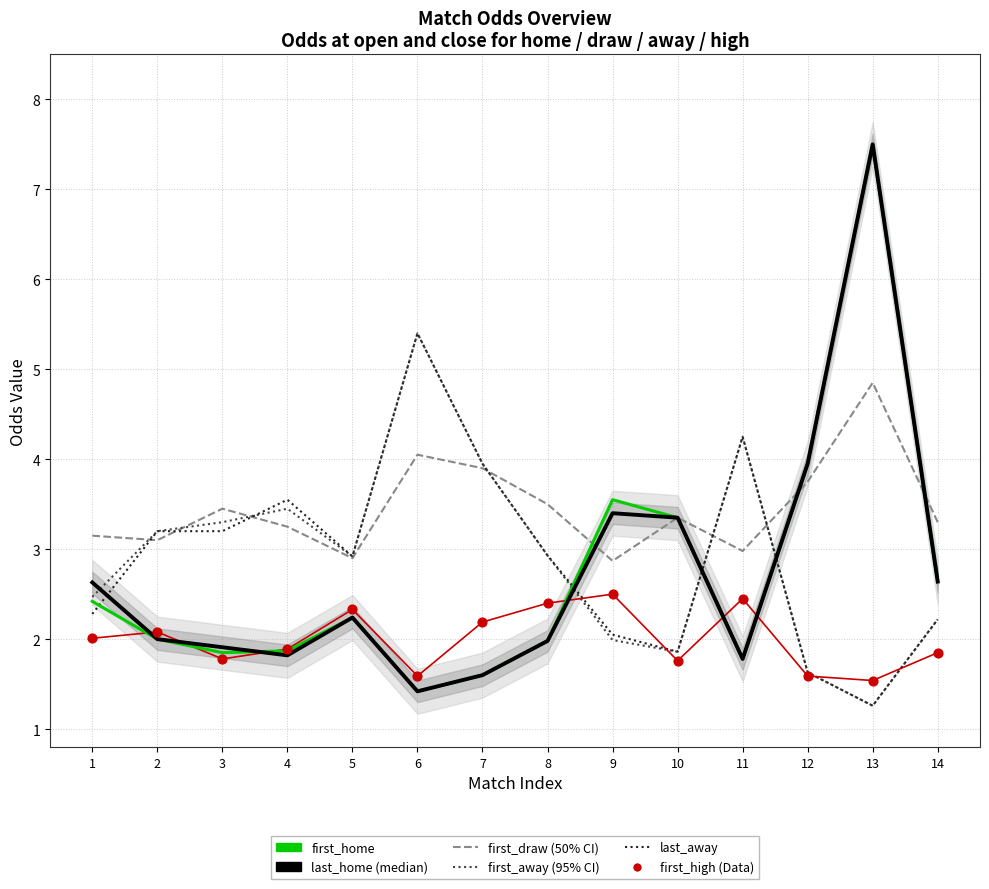

Which series has the widest spread of Y values?

first_home